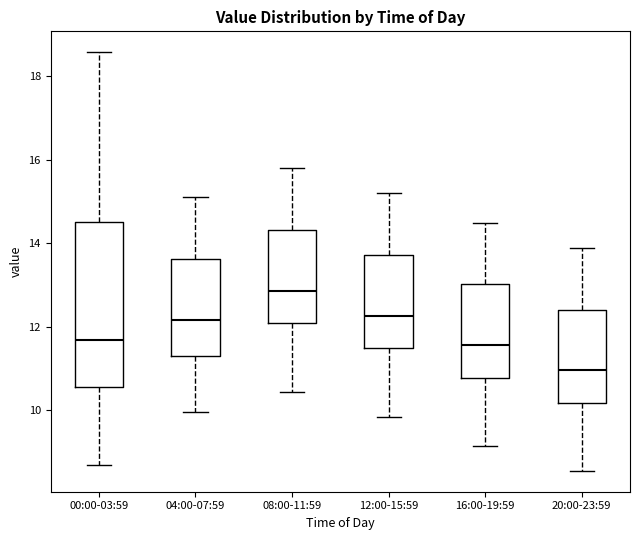

Reading left to right, read every box against the y-axis: the position of its median line, the range the box covers, and the ends of its whiskers. The values are not printed on the chart, so give them approximately, as read against the axis.

00:00-03:59: median 11.6, box 10.6 to 14.6, whiskers 8.6 to 18.6
04:00-07:59: median 12.2, box 11.2 to 13.6, whiskers 10.0 to 15.2
08:00-11:59: median 12.8, box 12.0 to 14.4, whiskers 10.4 to 15.8
12:00-15:59: median 12.2, box 11.4 to 13.8, whiskers 9.8 to 15.2
16:00-19:59: median 11.6, box 10.8 to 13.0, whiskers 9.2 to 14.6
20:00-23:59: median 11.0, box 10.2 to 12.4, whiskers 8.6 to 14.0